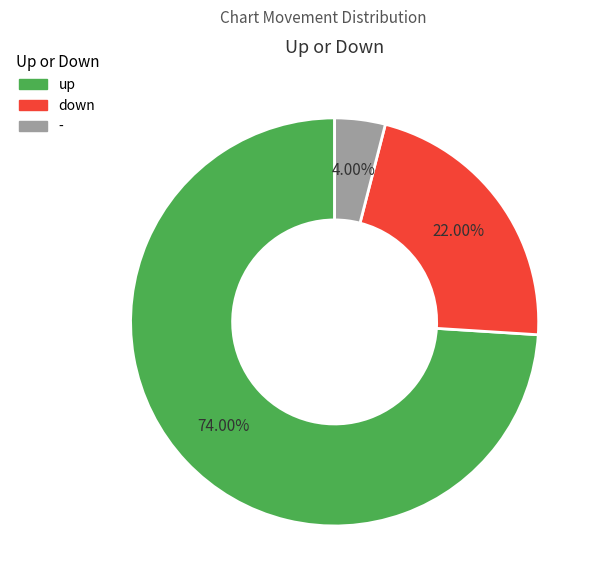

The up slice represents 86% of the pie. True or false?

False